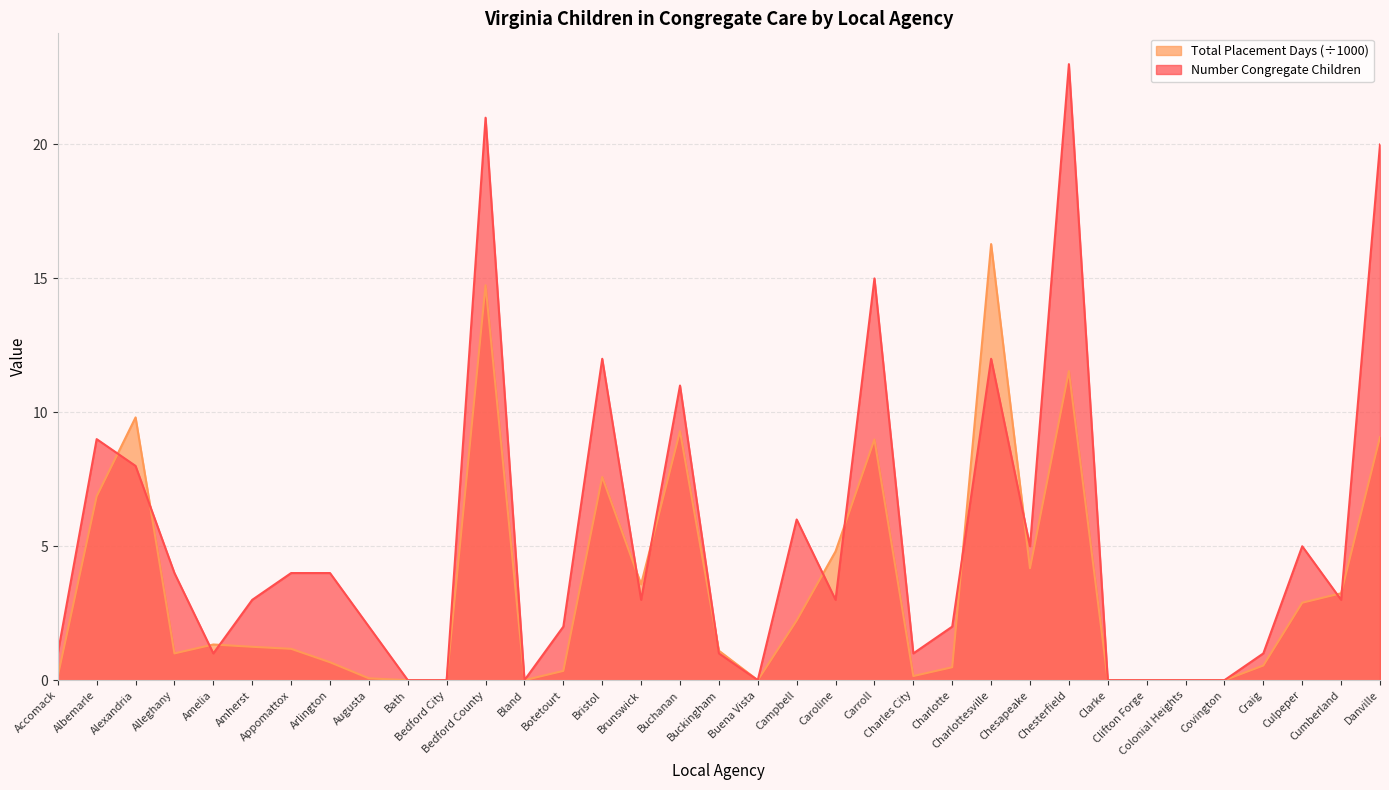

What is the label of the 15th point from the right?

Caroline